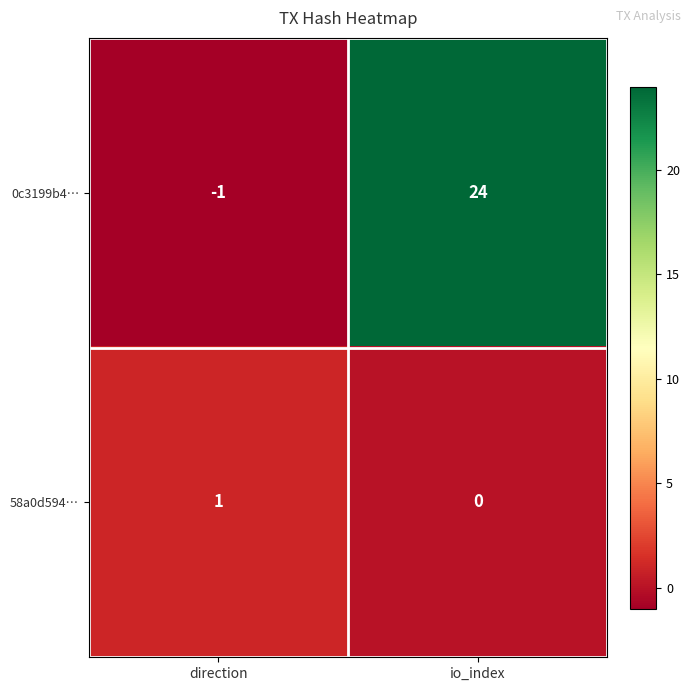

At which label is 0c3199b4… closest to 11?

direction